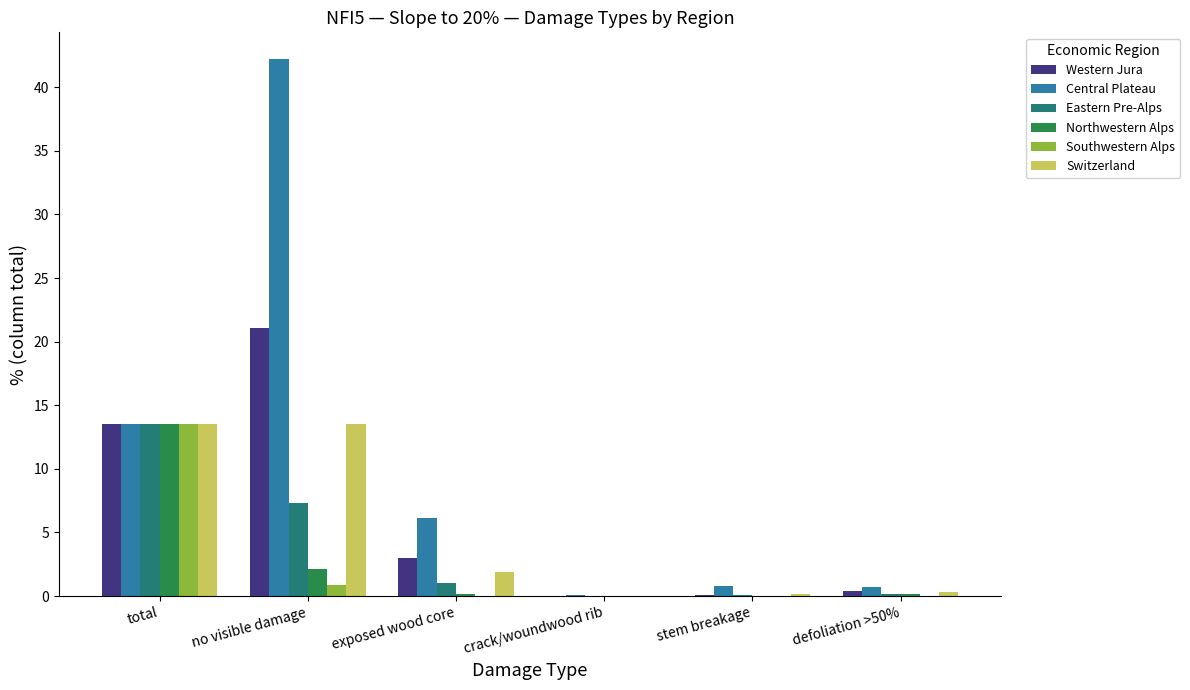

What value does the Western Jura series have at stem breakage?

0.1